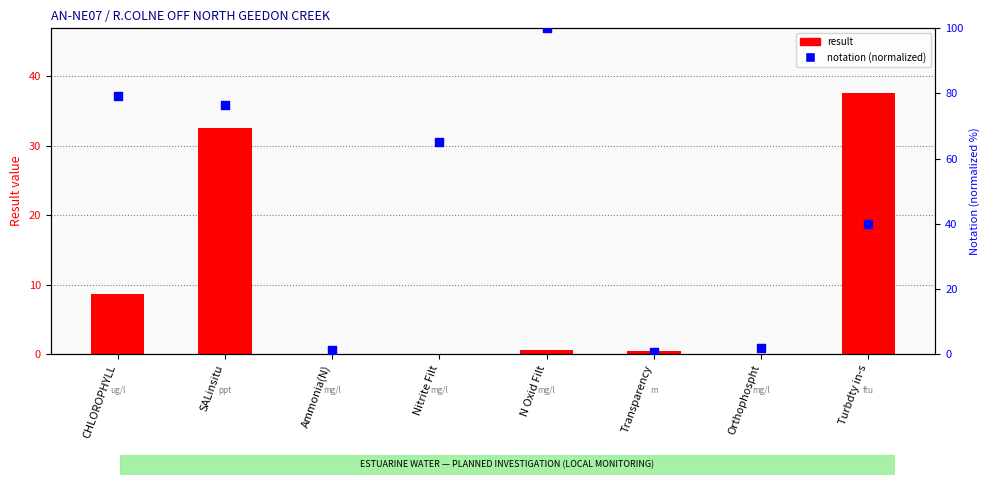

Which series reaches the maximum Y coordinate?

notation (normalized)